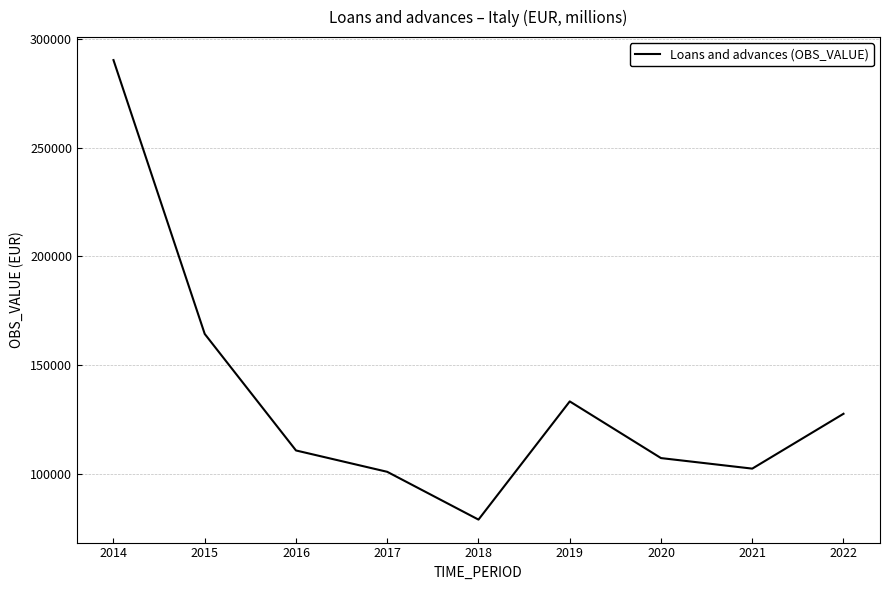

Which label corresponds to the largest value in the chart?

2014